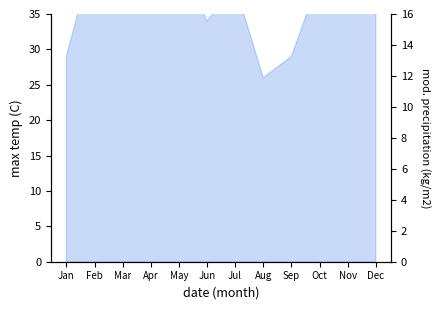

What is the ratio of the value at Jan to the value at Apr?

0.8